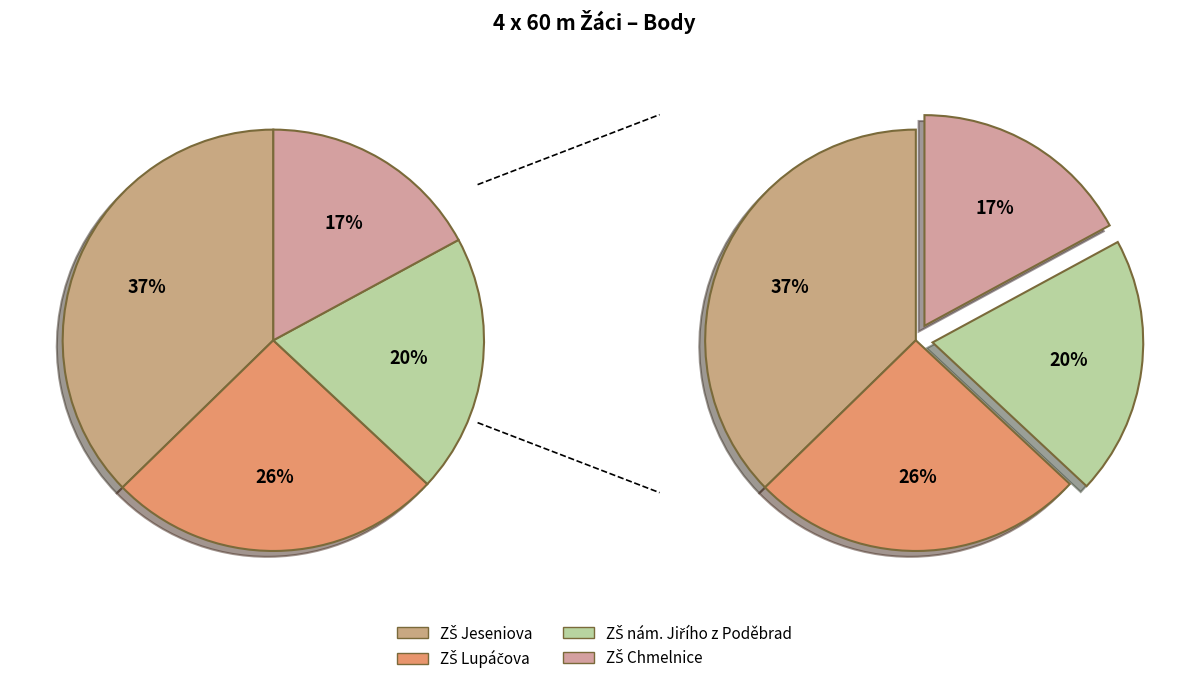

To the nearest percent, what is the average slice percentage?

25%